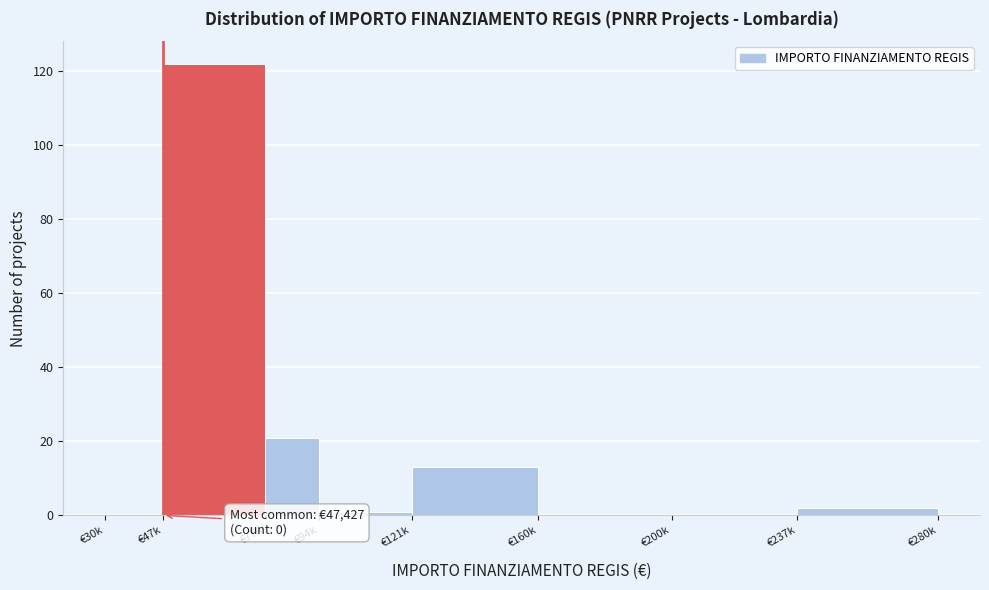

Reading right to left, extract all data points from this chart.

€237k=2	€200k=0	€160k=0	€121k=13	€94k=1	€77k=21	€47k=122	€30k=0